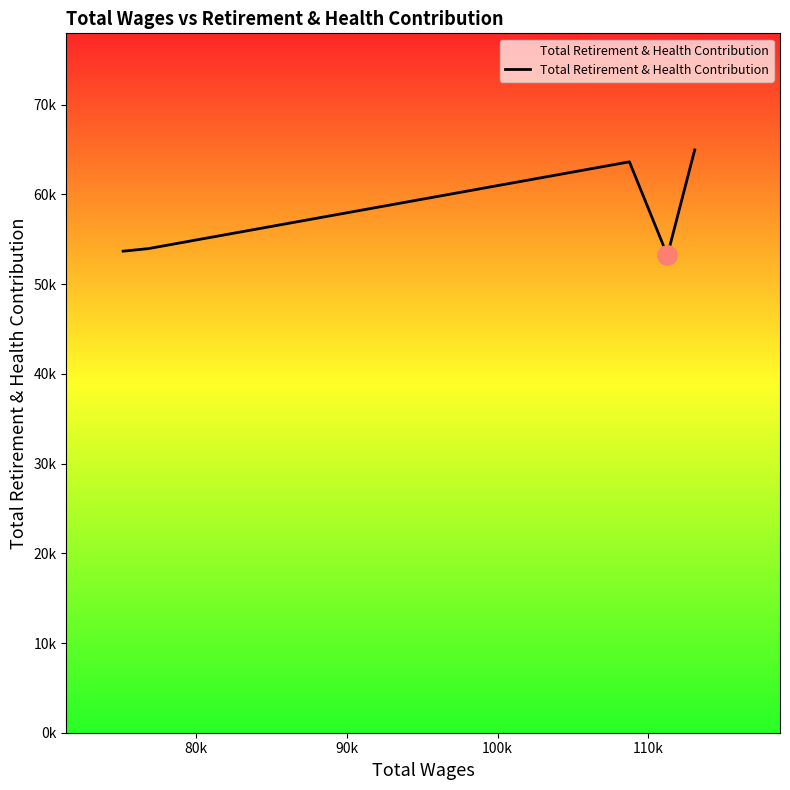

How many points are higher than both their immediate neighbors (excluding endpoints)?

1